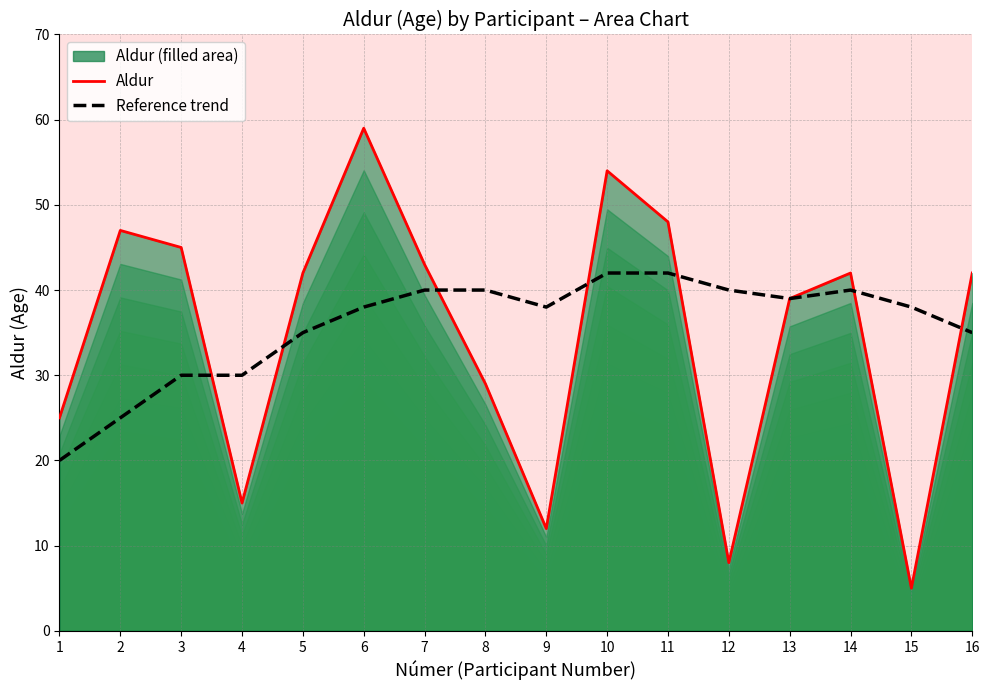

What is the sum of the Aldur values at 12 and 9?

20